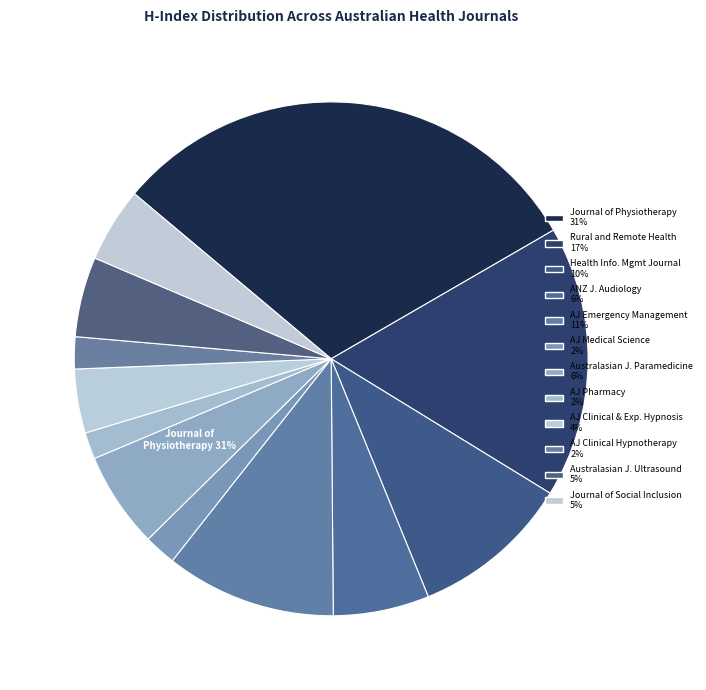

True or false: Australasian Journal of Ultrasound in Medicine accounts for 12% of the total.

False